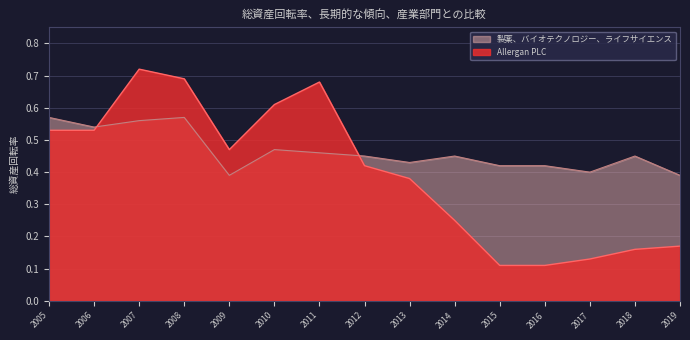

Rank the series by their average value, from lowest to highest.

Allergan PLC, 製薬、バイオテクノロジー、ライフサイエンス